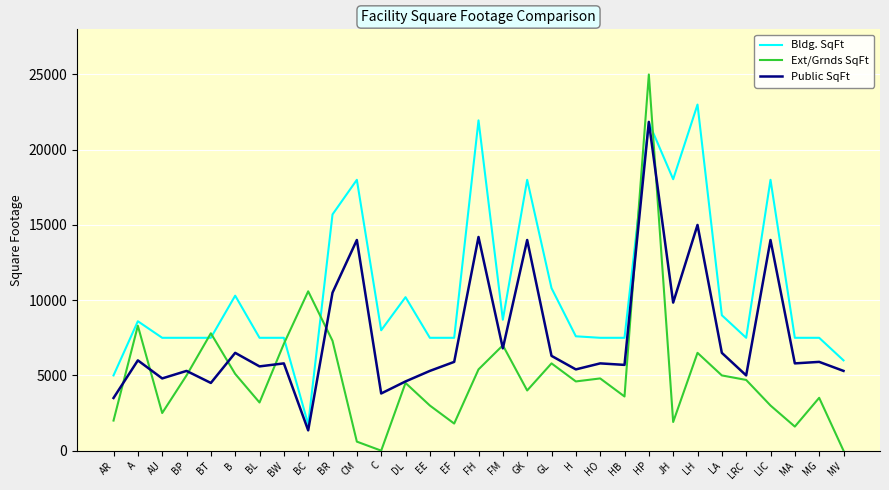

Which category has the lowest value in the Public SqFt series?

BC